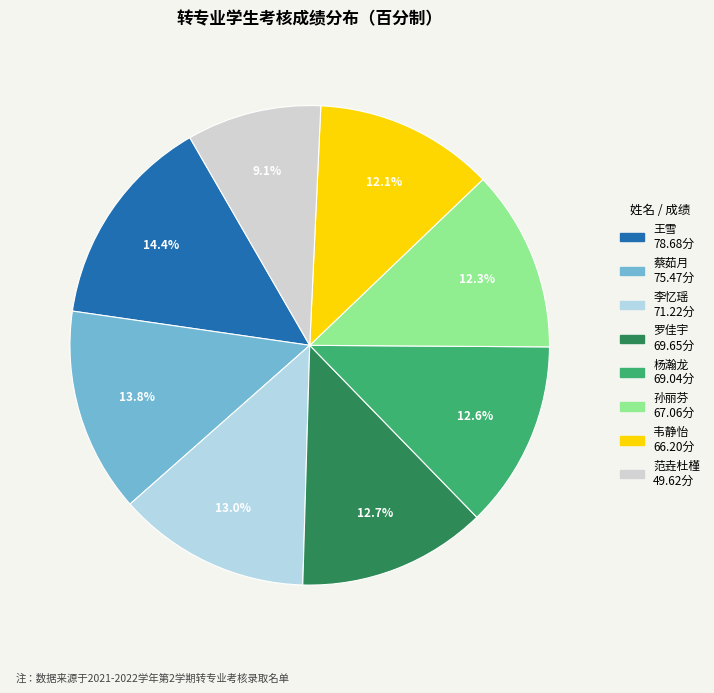

To the nearest percent, what is the average slice percentage?

12%